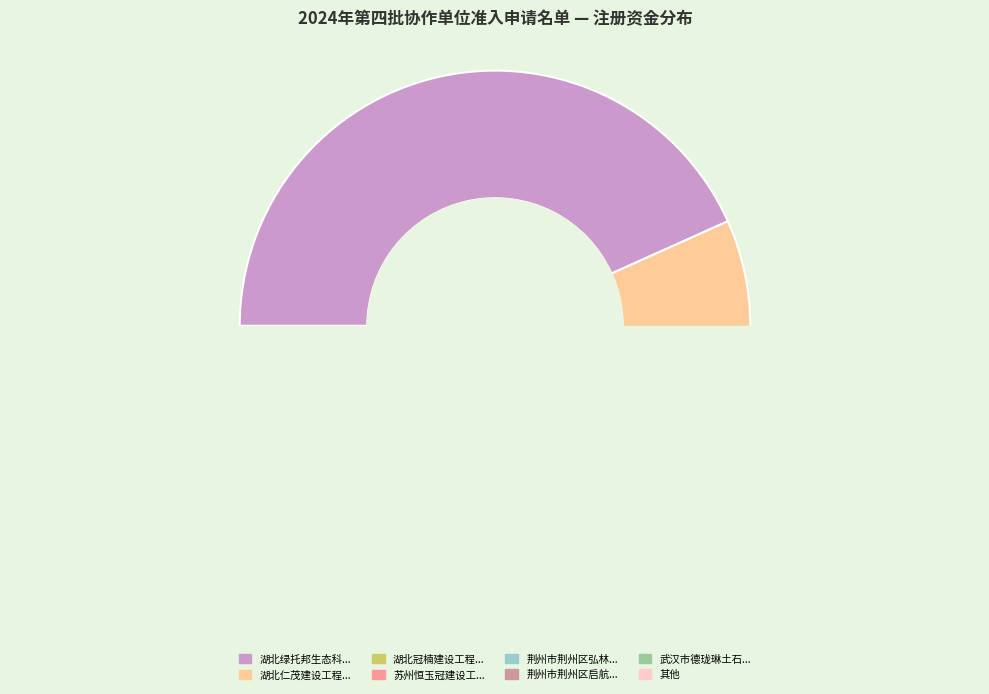

Is the sum of 沙洋县纪山镇绿友花卉苗木专业合作社 and 荆州市荆州区弘林苗木种植专业合作社 greater than half?

No